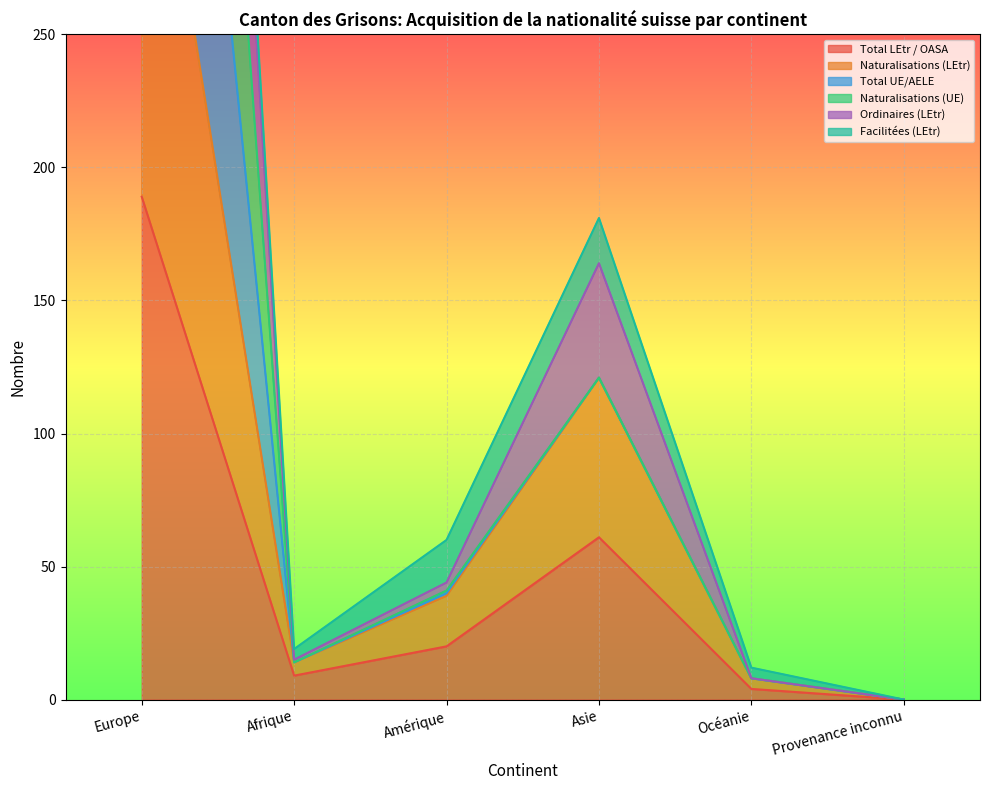

Is the value of Naturalisations (LEtr) at Amérique greater than the value of Naturalisations (UE) at Océanie?

Yes